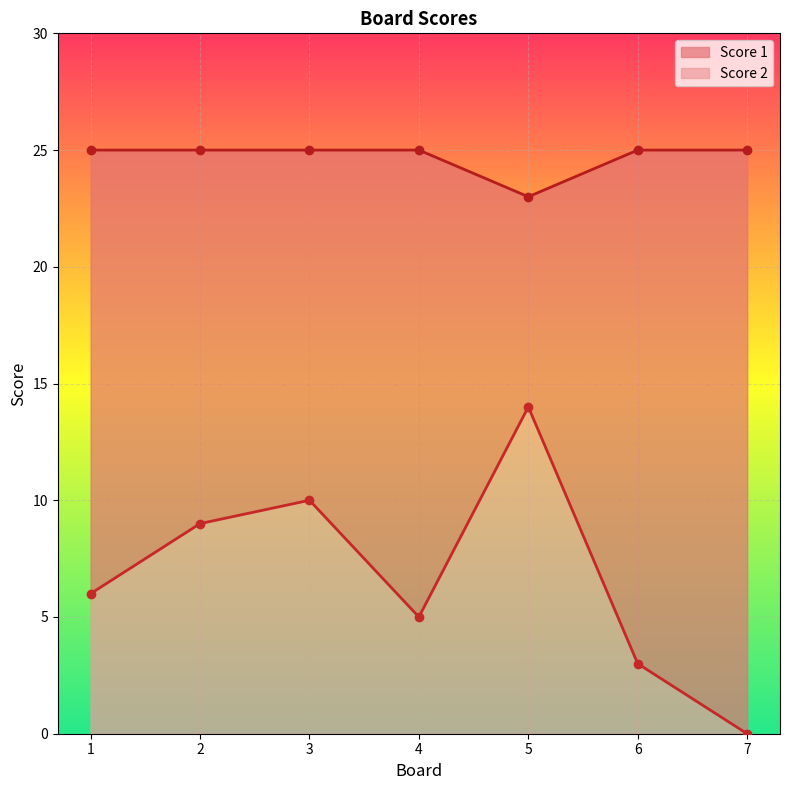

What is the sum of the Score 2 values at 2 and 7?

9